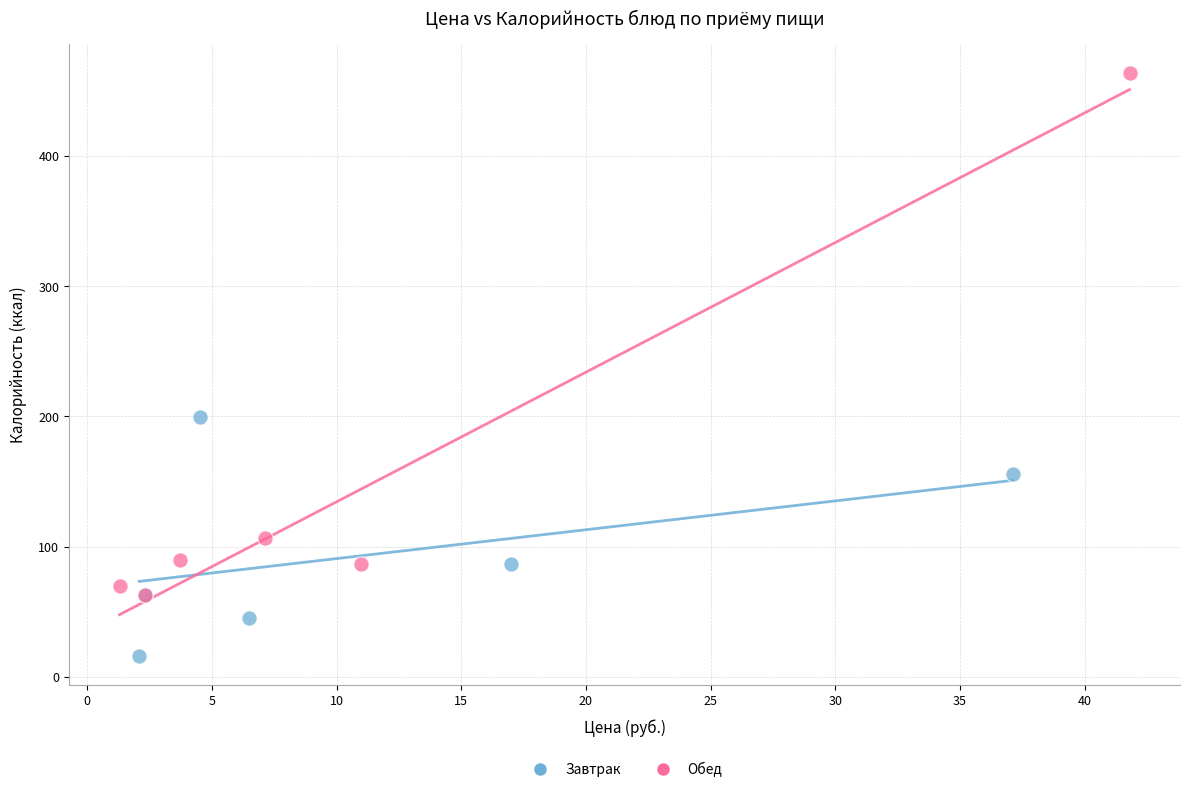

Which series has the largest Y range (max minus min)?

Обед